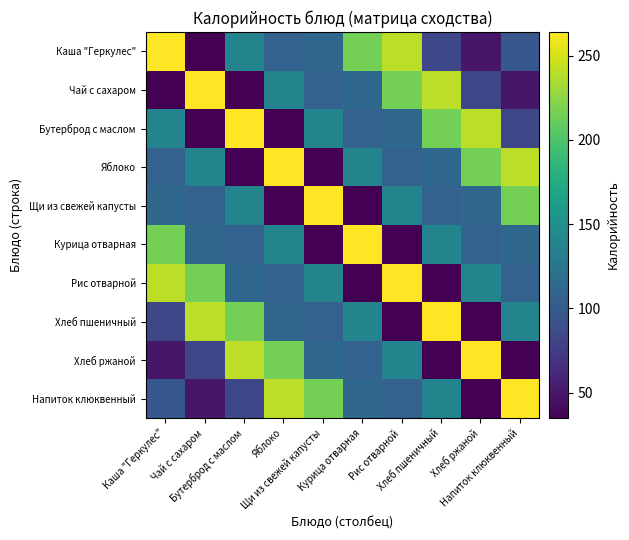

Which has a higher value, Бутерброд с маслом or Курица отварная?

Курица отварная